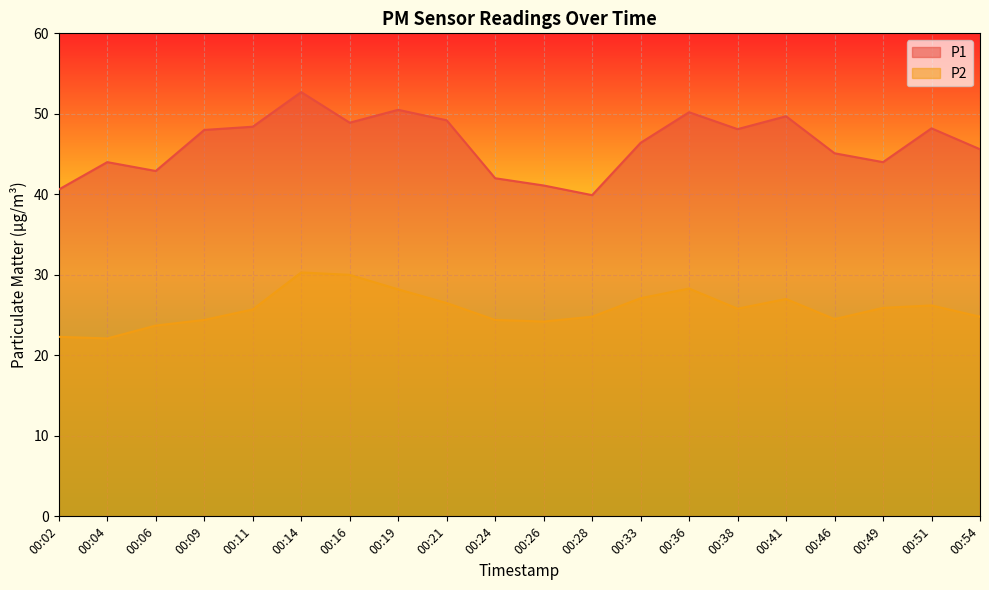

True or false: P2 has a value of 24.2 at 00:26.

True